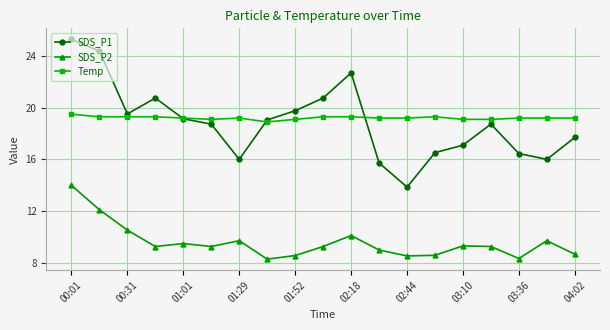

What is the value of the Temp point at the 6th from the left?

19.1